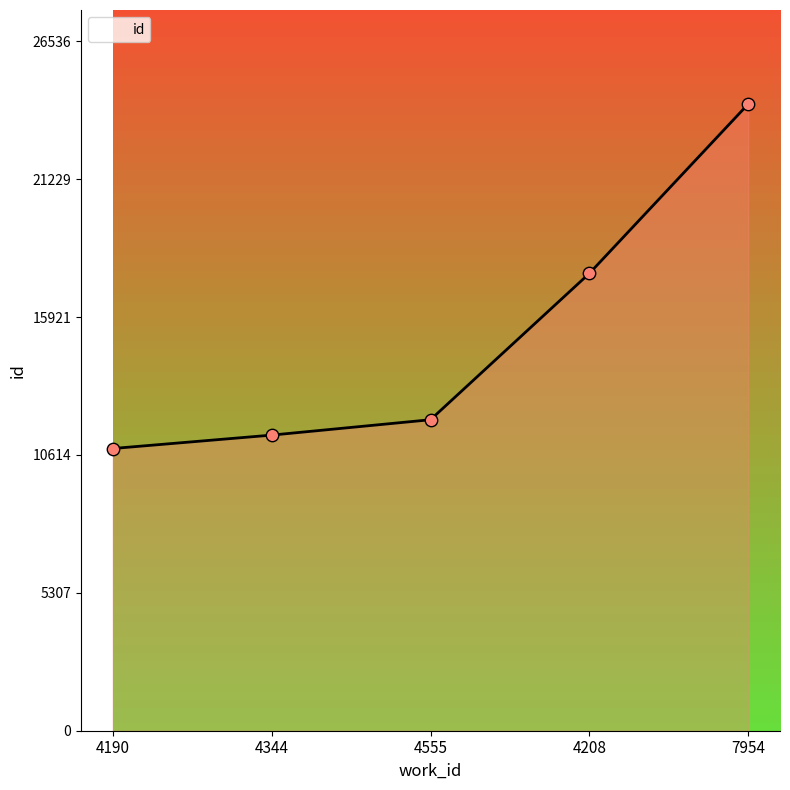

What is the ratio of the value at 4208 to the value at 7954?

0.7